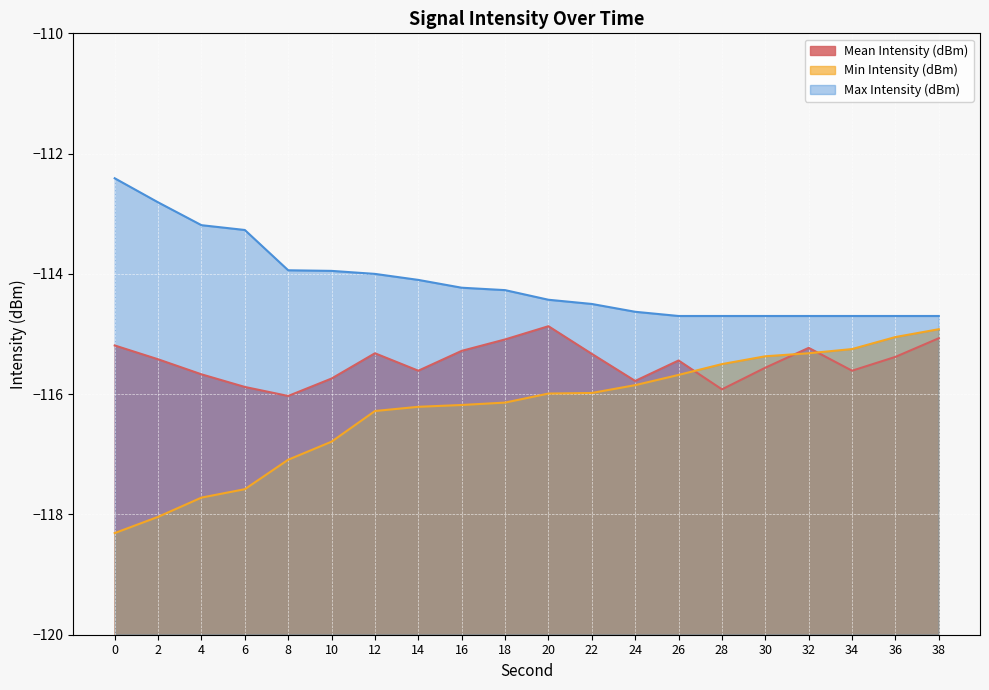

Count the number of categories in the chart.

20